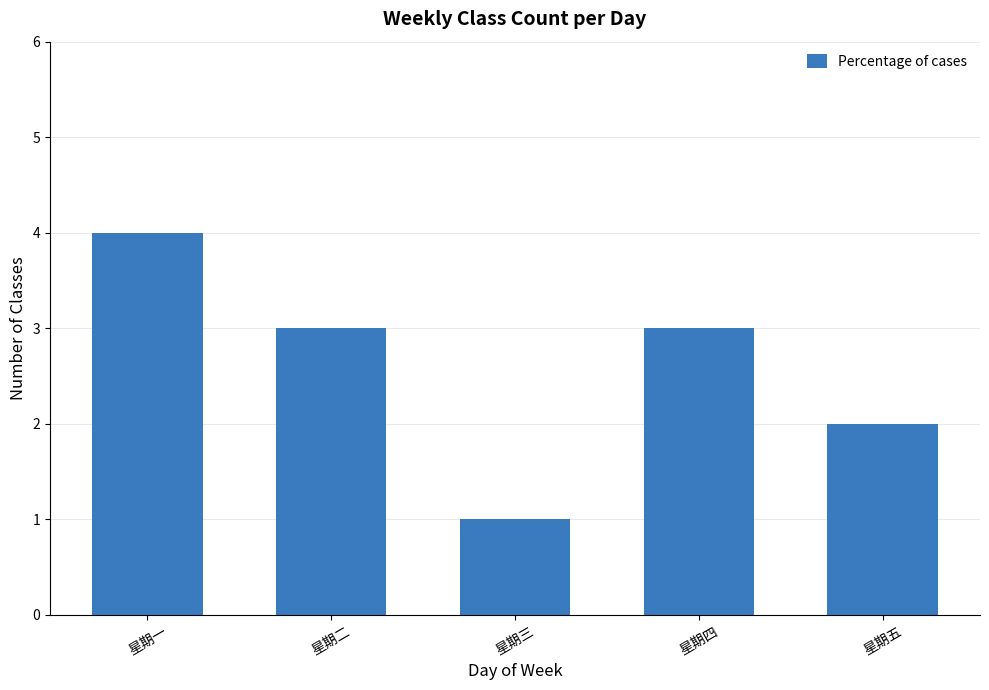

Which category has the lowest value across all series?

星期三